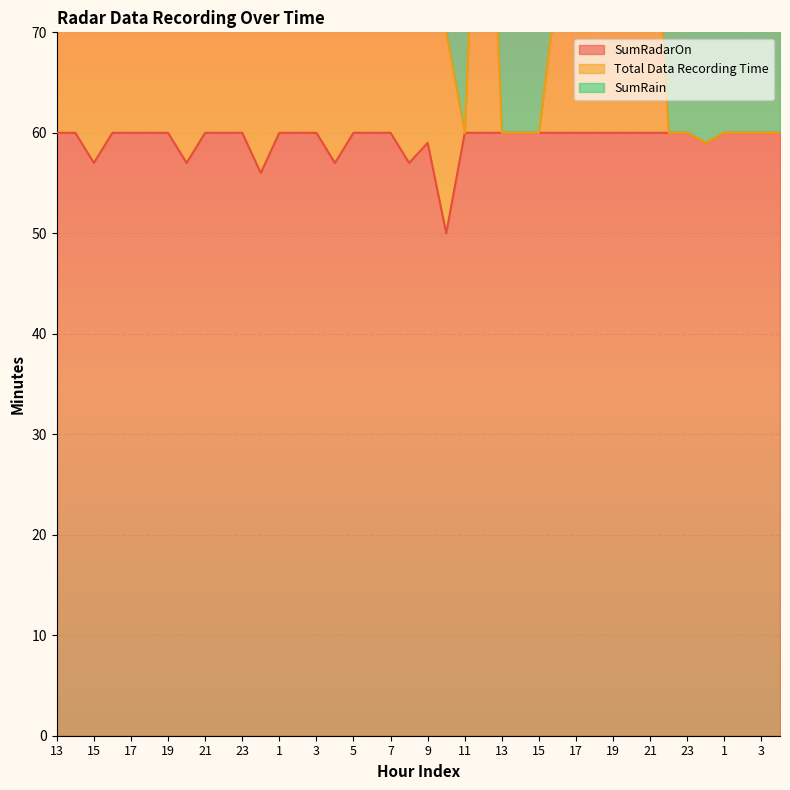

Is the value of SumRadarOn at 20 greater than the value of Total Data Recording Time at 16?

No